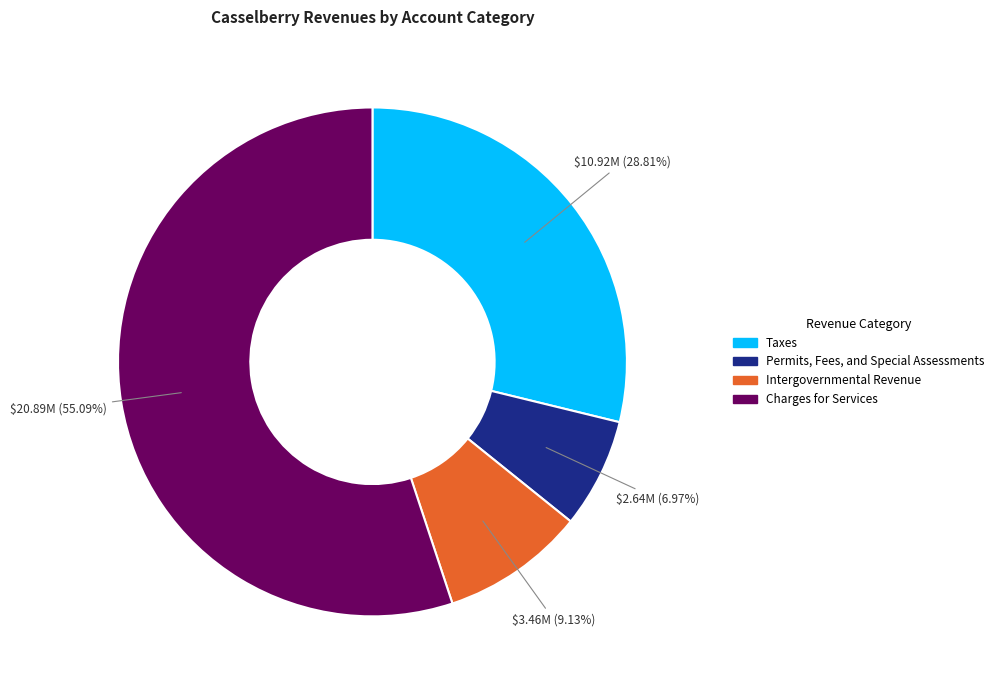

Rank the categories by value from lowest to highest.

Permits, Fees, and Special Assessments, Intergovernmental Revenue, Taxes, Charges for Services